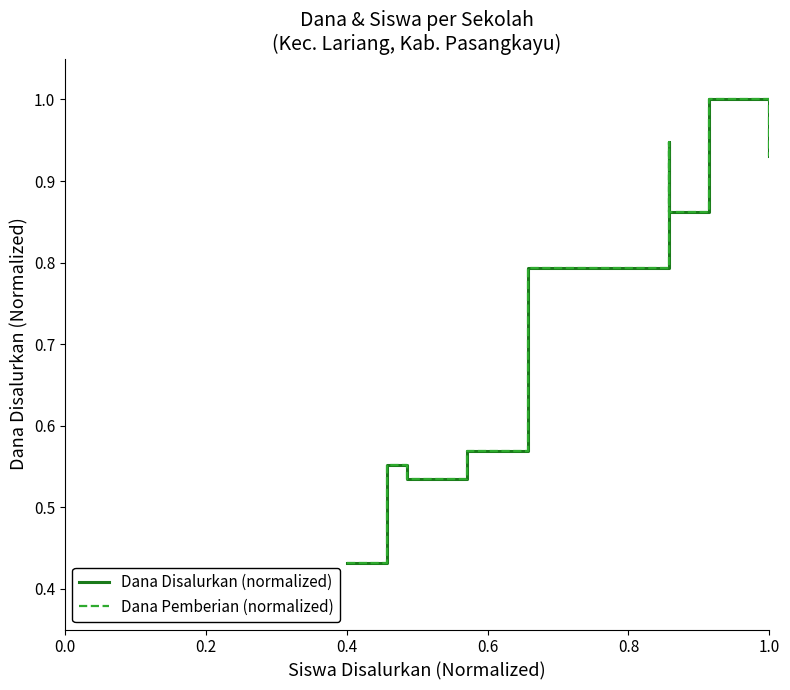

Rank the series at 1.0 from lowest to highest value.

Dana Disalurkan (normalized), Dana Pemberian (normalized)